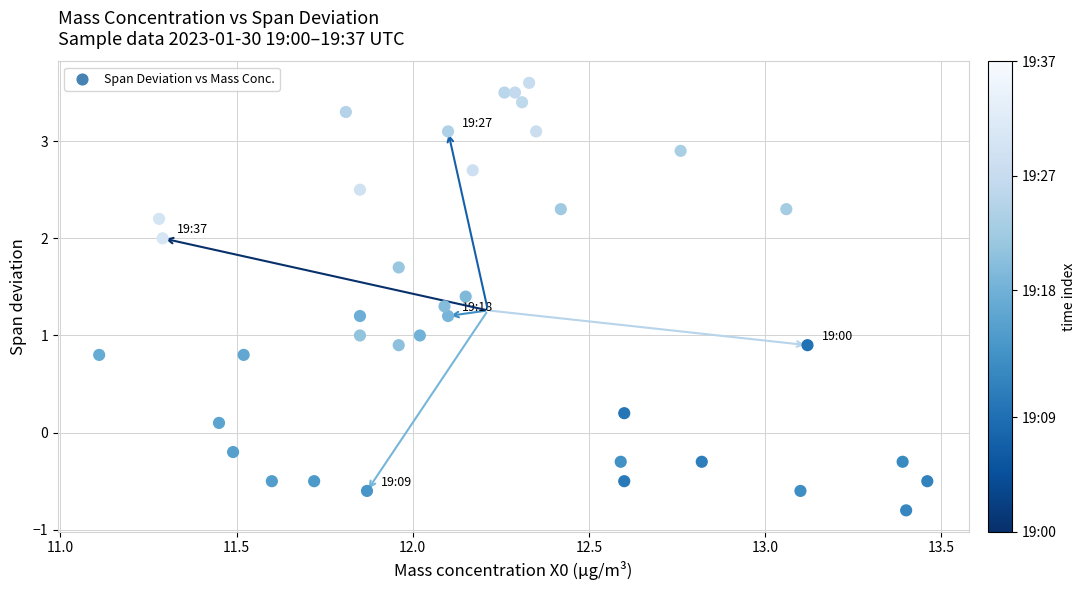

What is the range of X values (max minus min)?

2.4